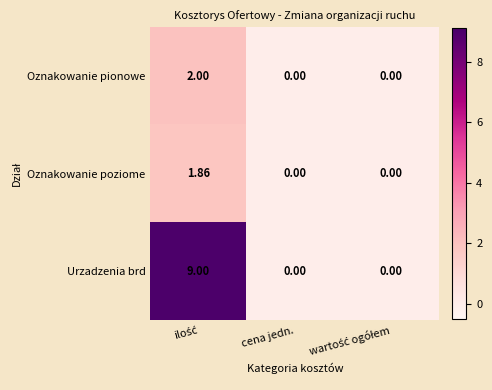

Rank the series by their maximum value, from lowest to highest.

Oznakowanie poziome, Oznakowanie pionowe, Urzadzenia brd